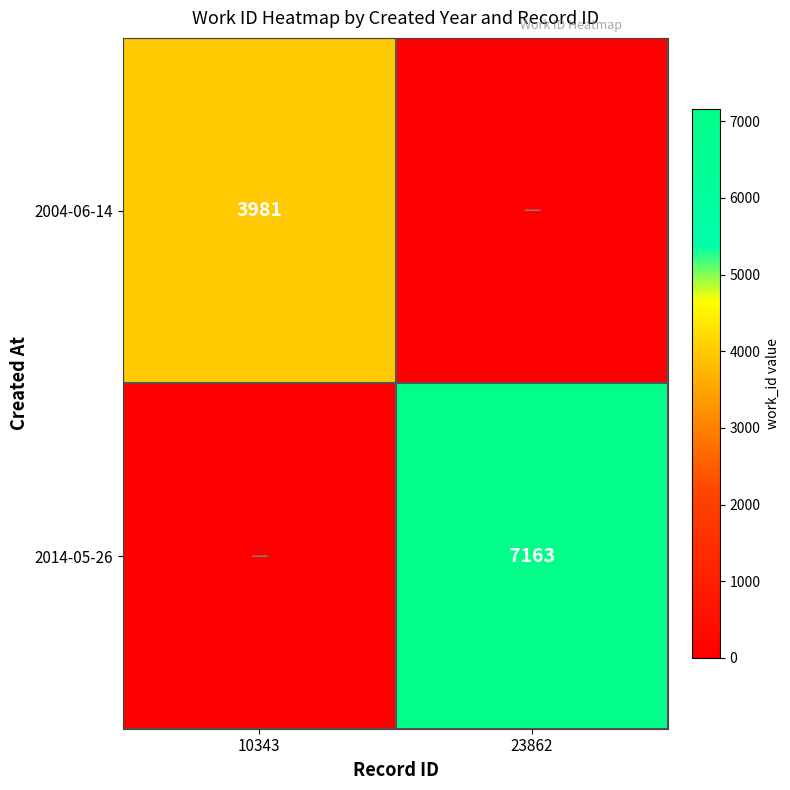

The value of 2004-06-14 at 10343 is 3981. True or false?

True